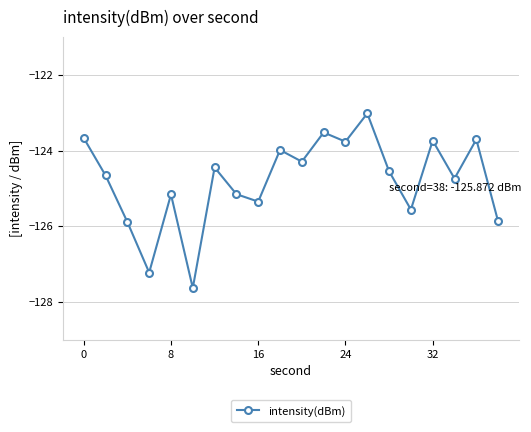

What is the maximum value shown in the chart?

-123.0